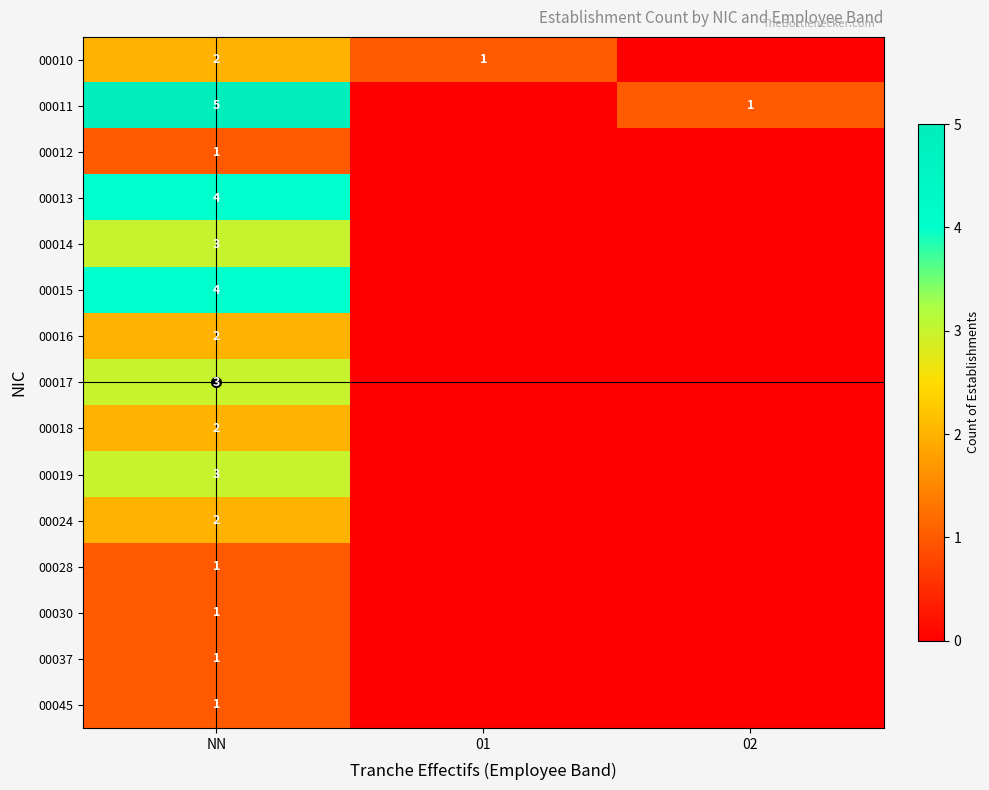

What is the difference between the highest and lowest values at NN?

4